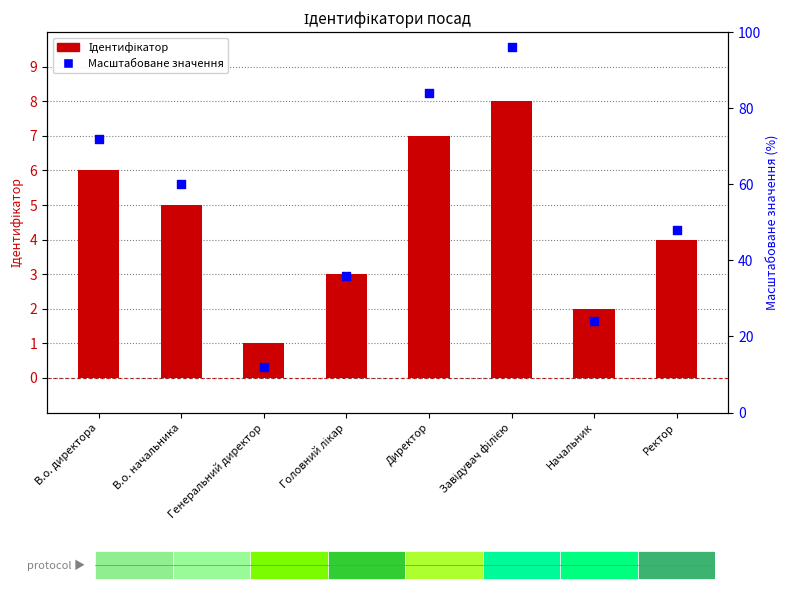

Is the value of Масштабоване значення at Начальник greater than the value of Ідентифікатор at Генеральний директор?

Yes